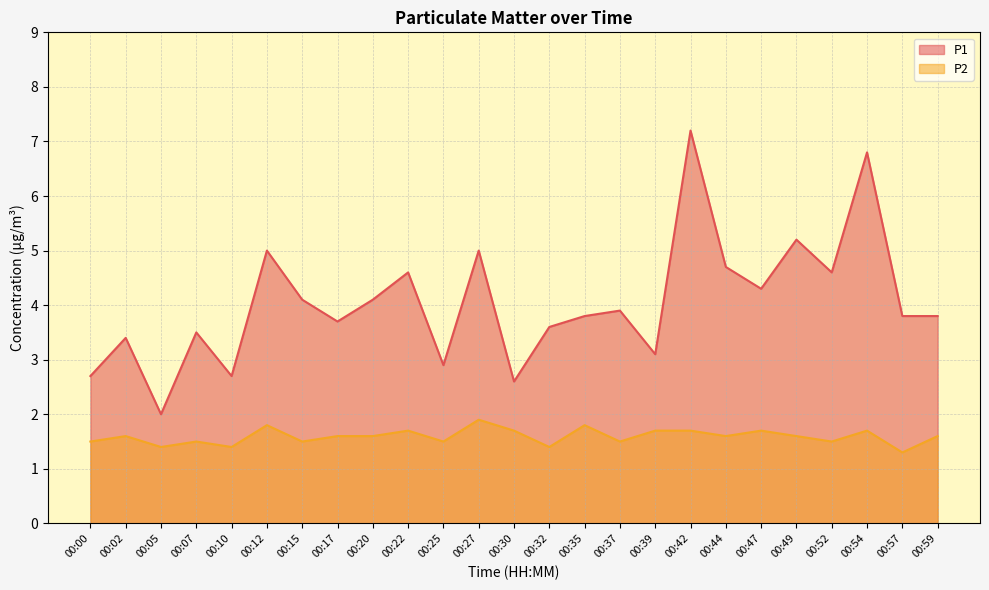

Which series changed the most between 00:07 and 00:25?

P1